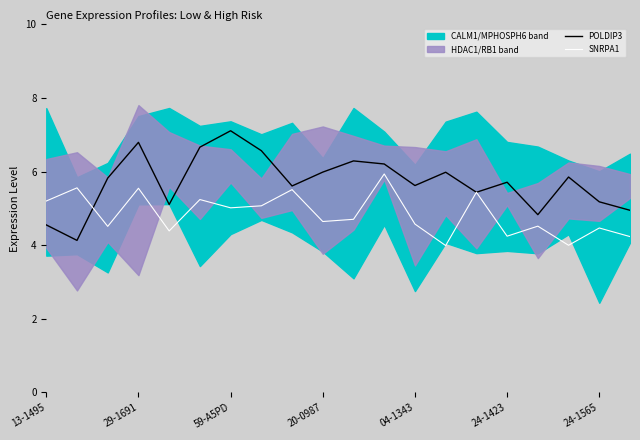

What is the total value across all series at 10?

11.0